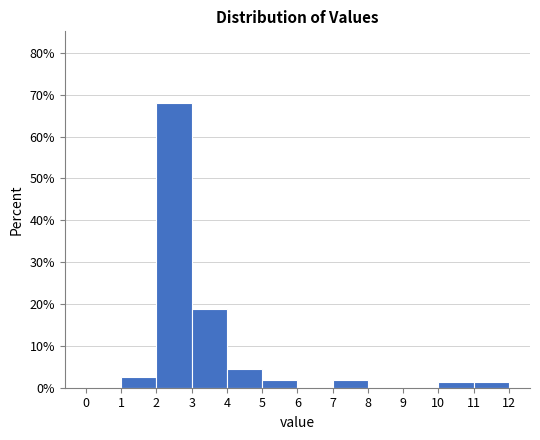

How tall is the bar that spans 3 to 4 on the x-axis? The values are not printed on the chart, so give them approximately, as read against the axis.

19